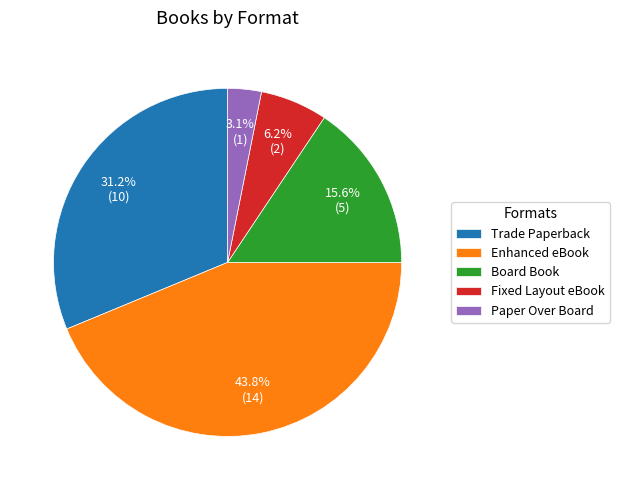

The Fixed Layout eBook slice represents 1% of the pie. True or false?

False